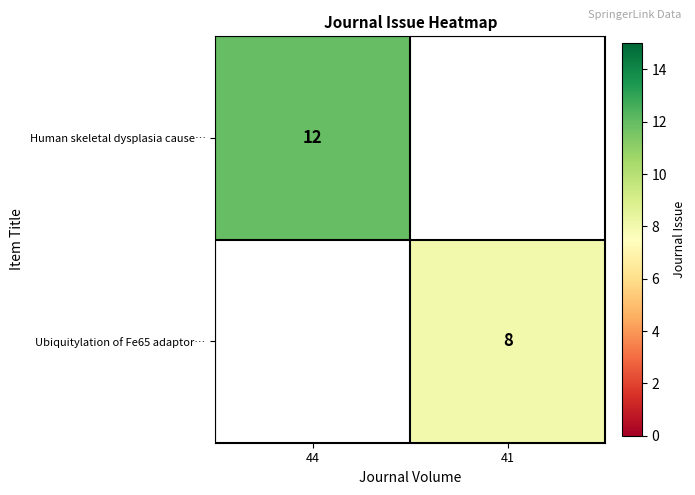

The Human skeletal dysplasia cause… series shows 6 at 44. True or false?

False